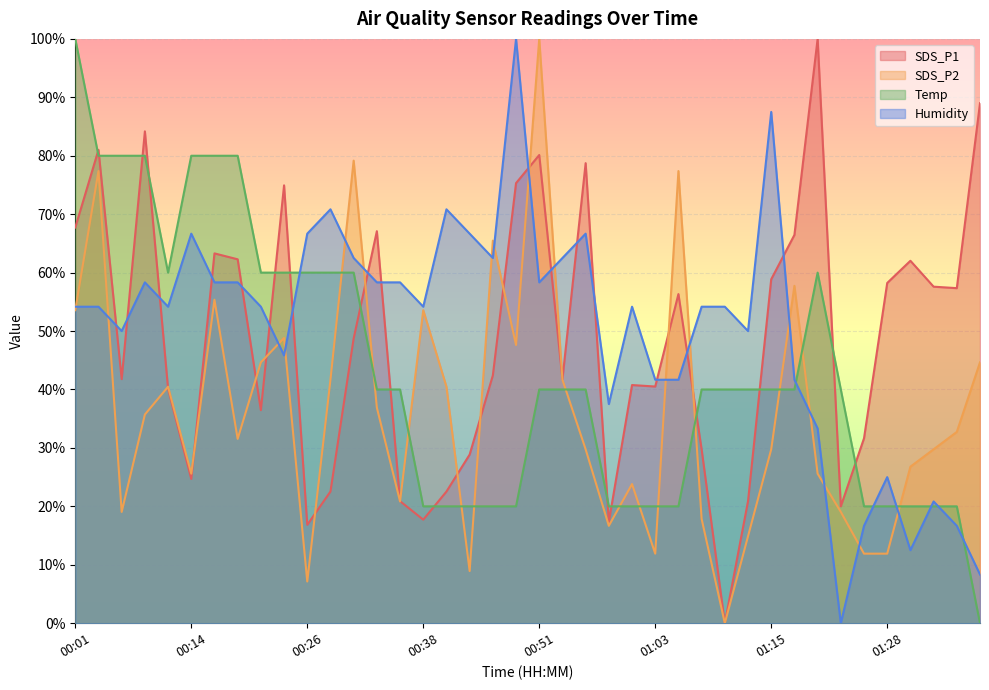

What is the value of the SDS_P2 point at the 6th from the left?

25.6